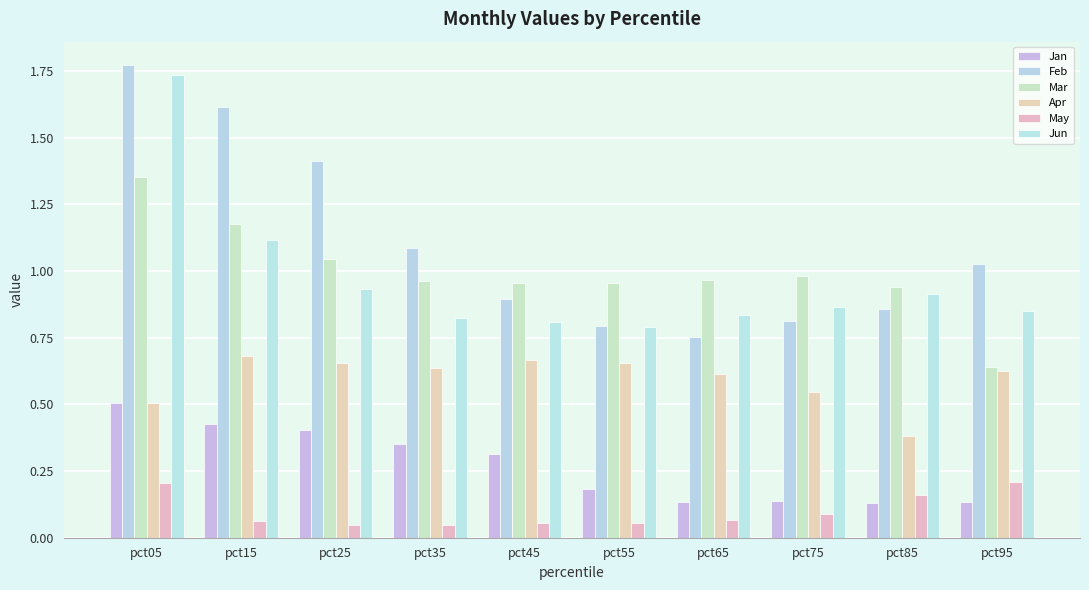

At pct75, list the series in order from largest to smallest.

Mar, Jun, Feb, Apr, Jan, May